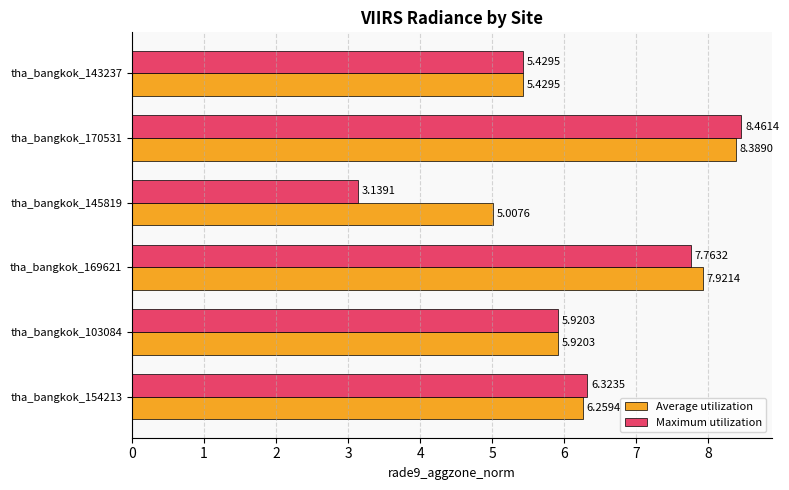

Rank the series by their average value, from lowest to highest.

Maximum utilization, Average utilization